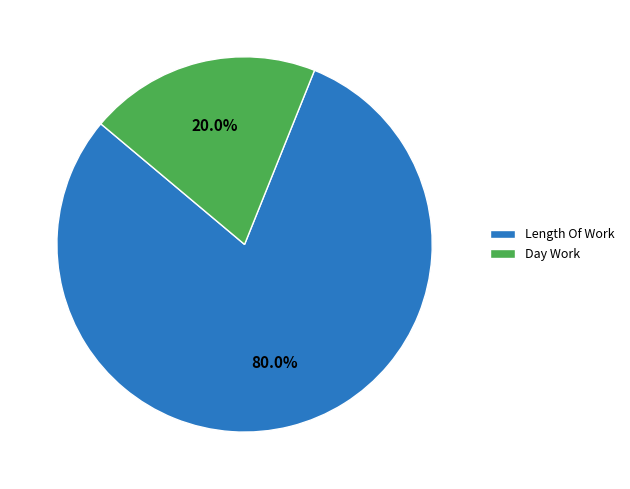

Is Length Of Work the majority of the pie?

Yes